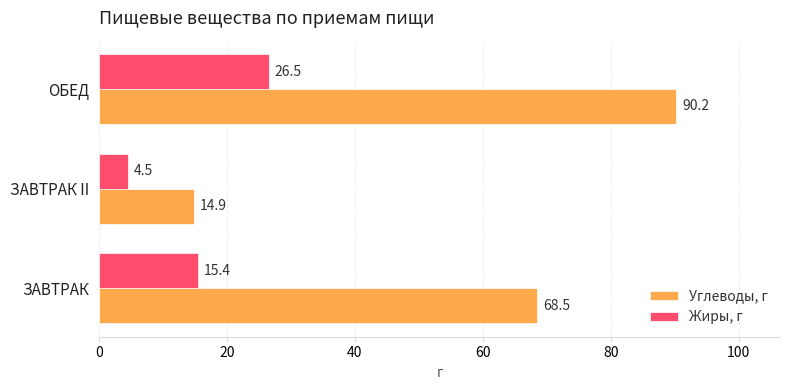

Rank the series by their average value, from highest to lowest.

Углеводы, г, Жиры, г